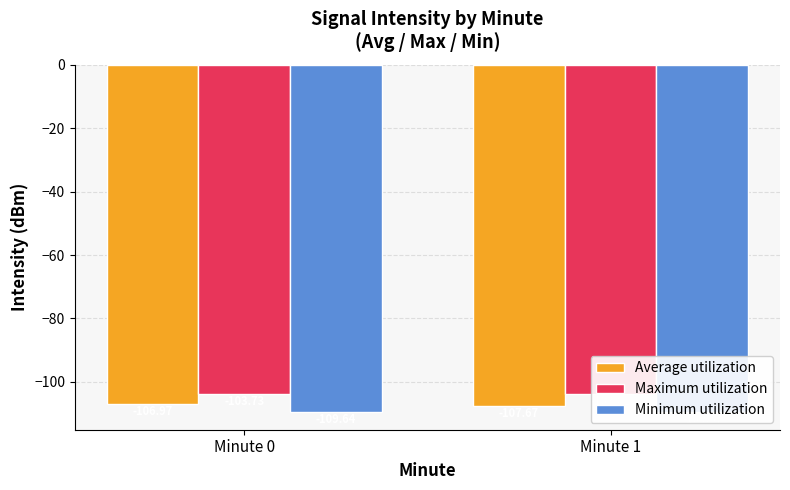

What is the spread (max minus min) of values at Minute 1?

5.8